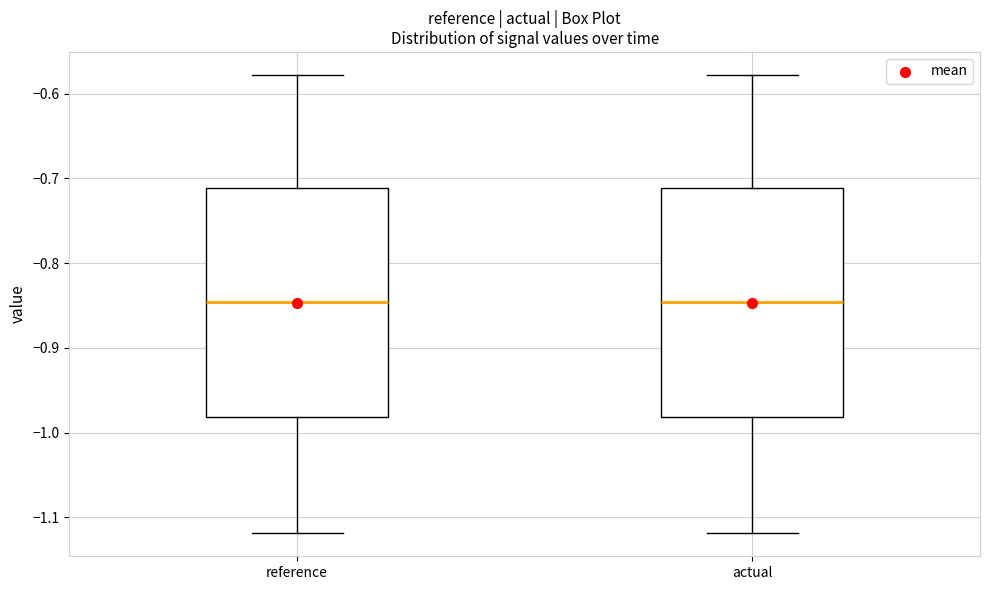

Reading left to right, transcribe this box plot: for each box, give where its median line is, the range the box spans, and where its two whiskers end, as read against the y-axis. The values are not printed on the chart, so give them approximately, as read against the axis.

reference: median -0.85, box -0.98 to -0.71, whiskers -1.12 to -0.58
actual: median -0.85, box -0.98 to -0.71, whiskers -1.12 to -0.58